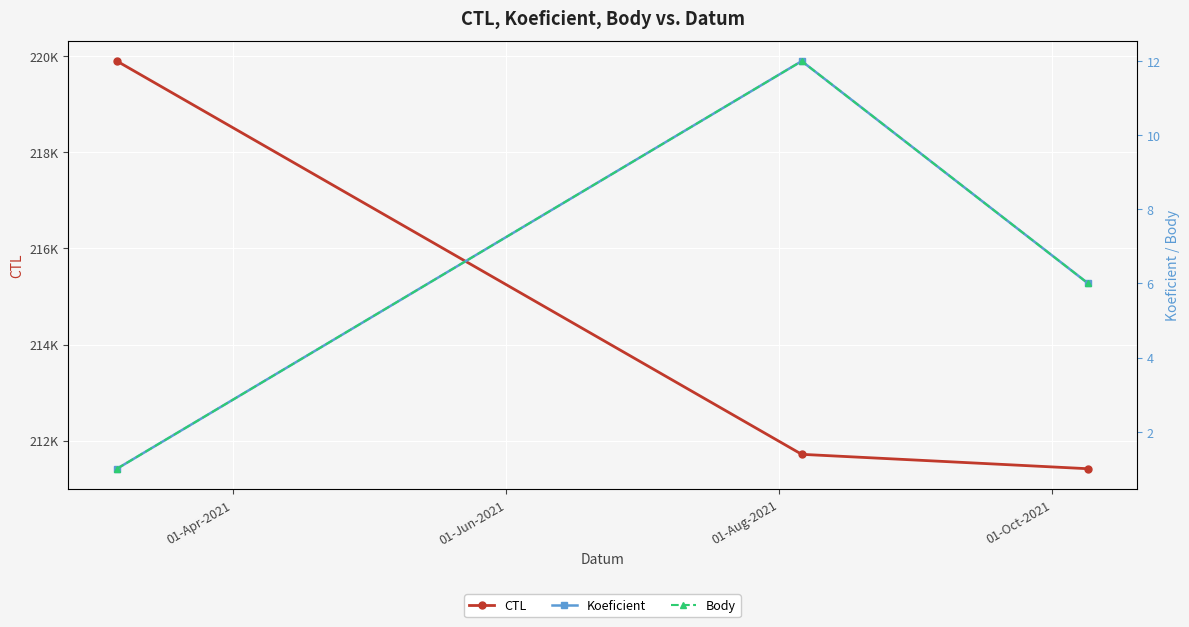

Does the chart display data point markers on the line(s)?

Yes